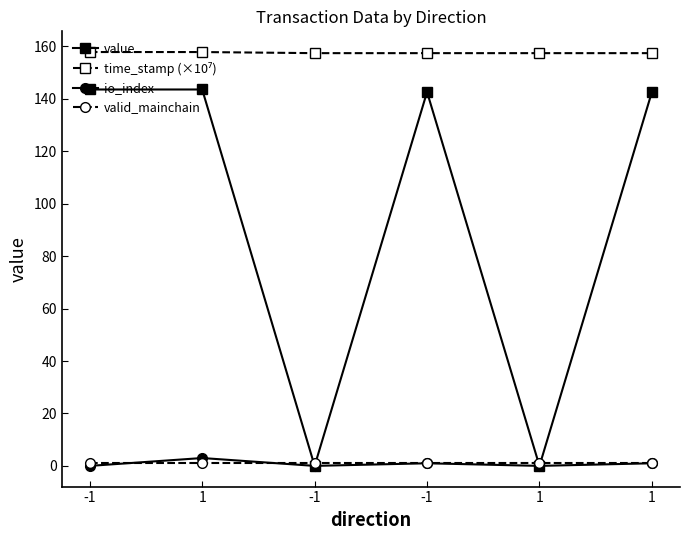

What is the difference between the highest and lowest values at 1?

156.9